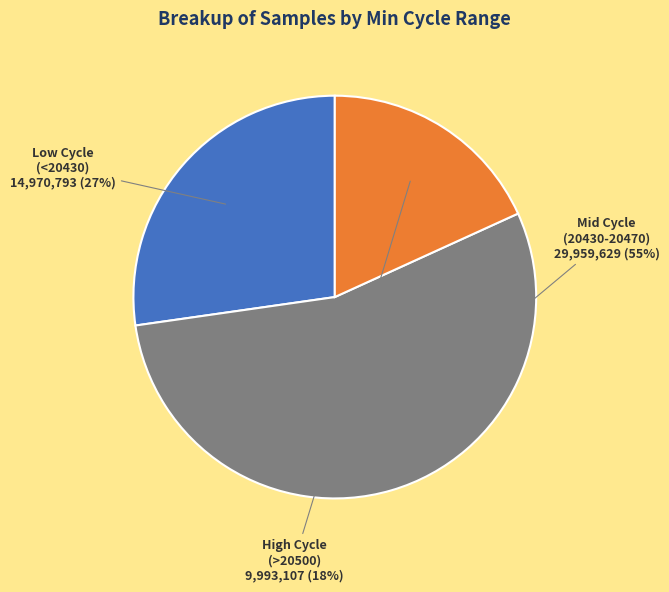

Is there any slice that represents more than half of the pie?

Yes